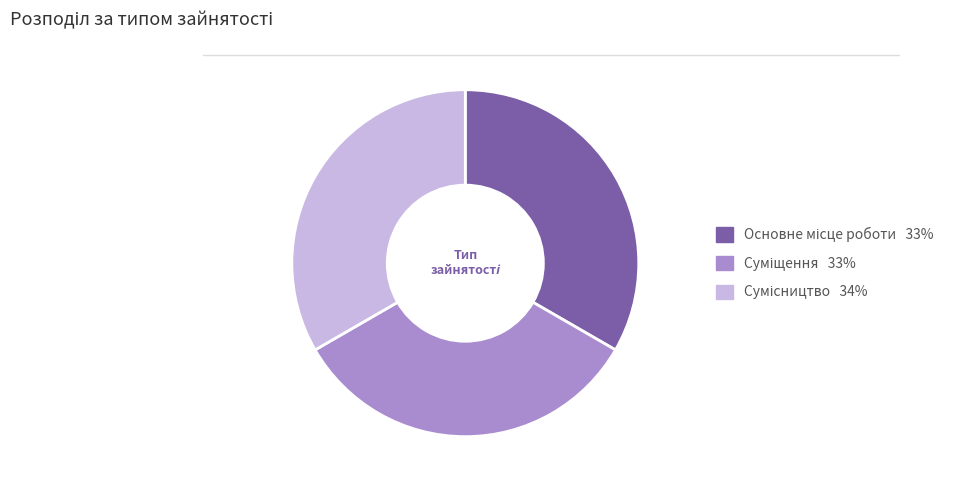

Is there a majority slice in this chart?

No